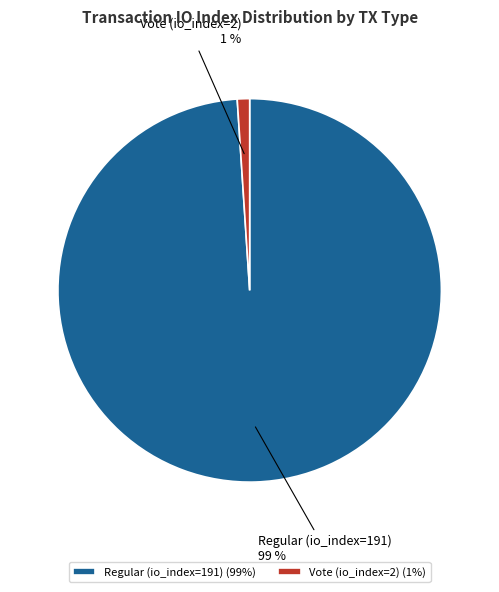

Which has a higher value, Regular (io_index=191) or Vote (io_index=2)?

Regular (io_index=191)